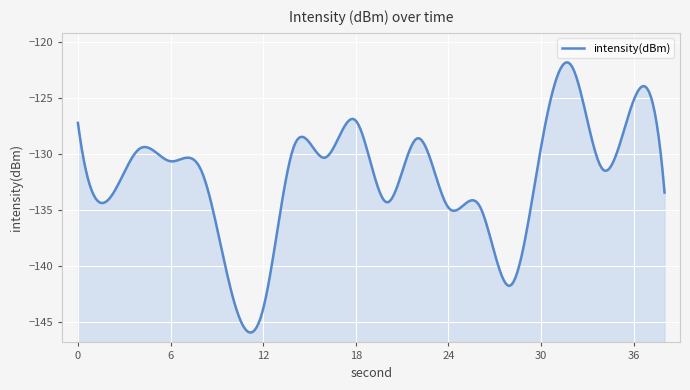

Does the chart display data point markers on the line(s)?

No